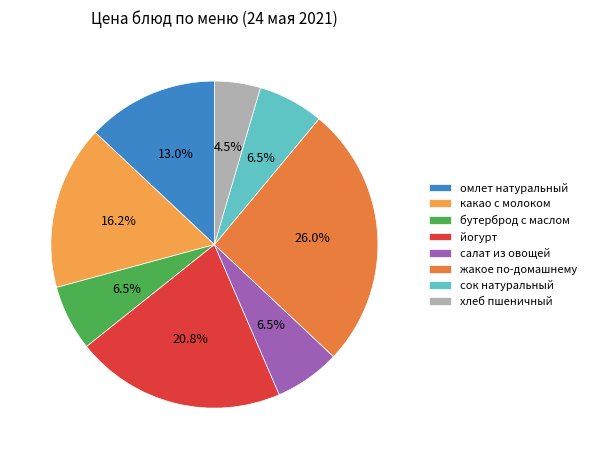

Which category has the biggest portion of the pie?

жакое по-домашнему